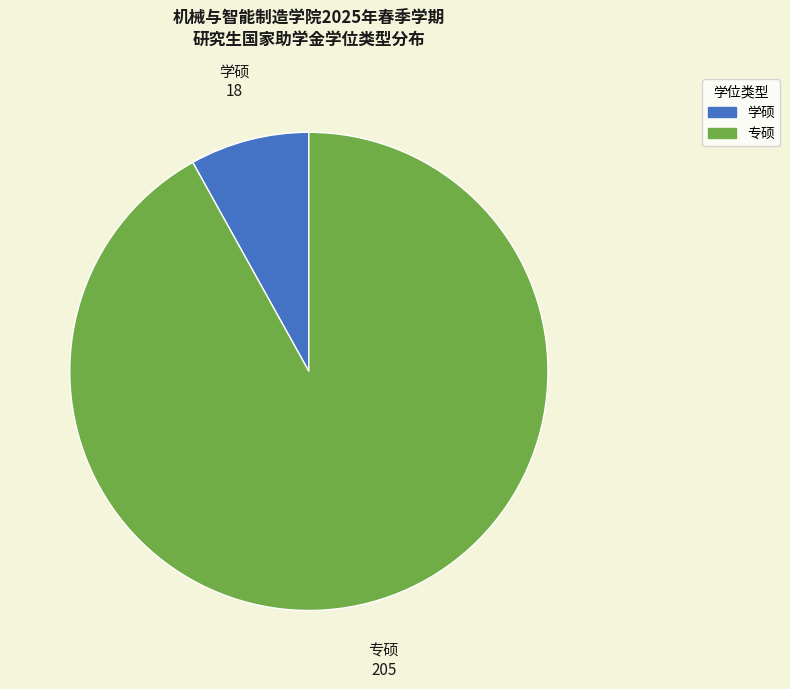

Which has a higher value, 学硕 or 专硕?

专硕